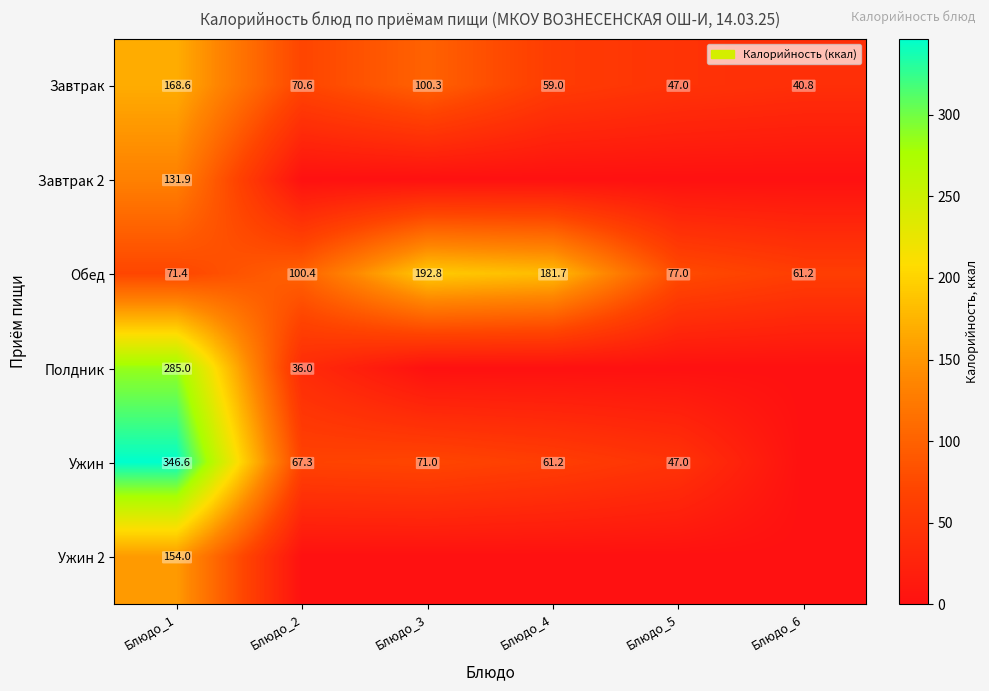

Is it true that Ужин equals 73.0 at Блюдо_5?

False